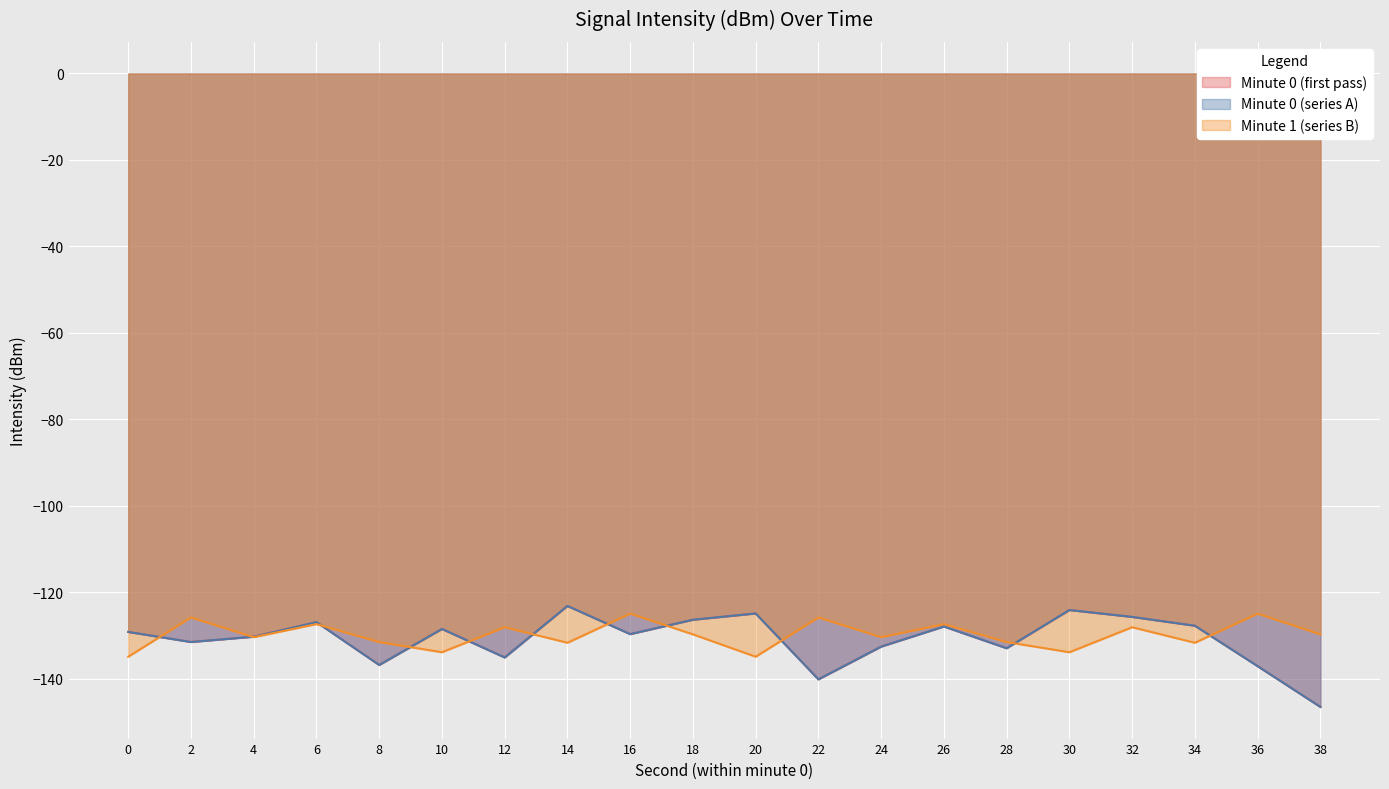

Which has a higher value, 28 or 16?

16